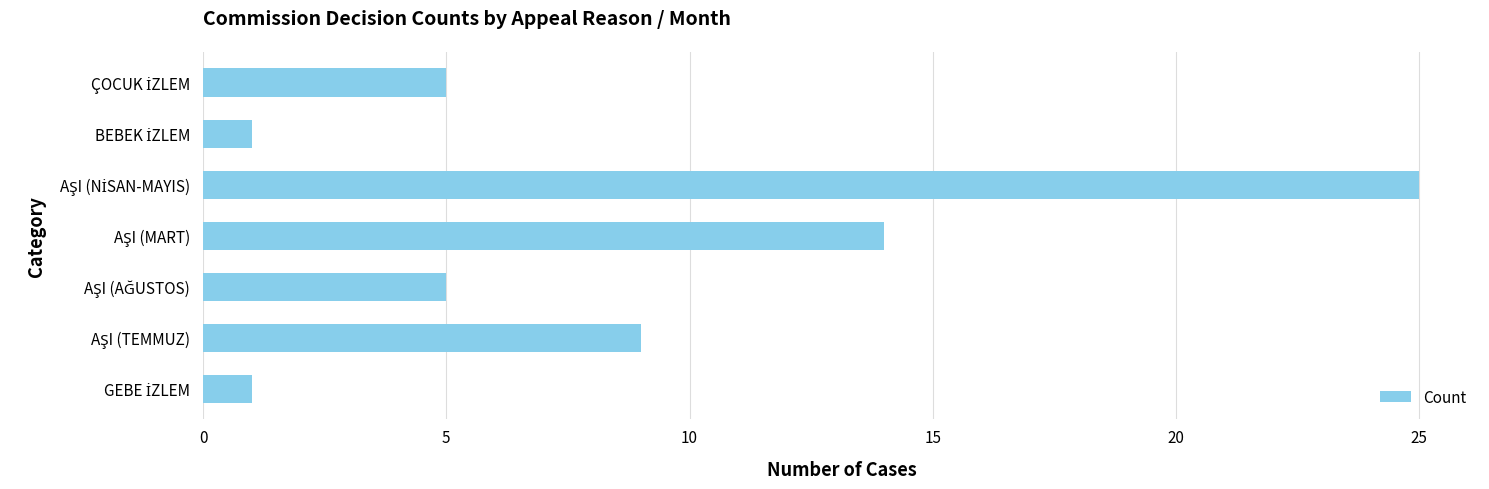

What is the difference between the second highest and minimum values?

13